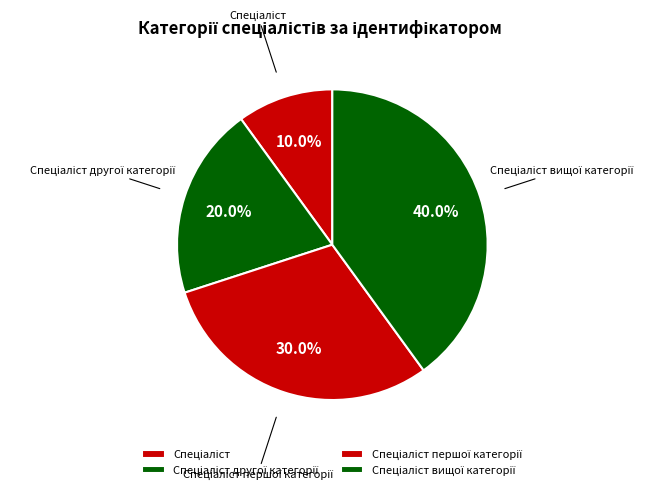

Does any single category account for the majority?

No